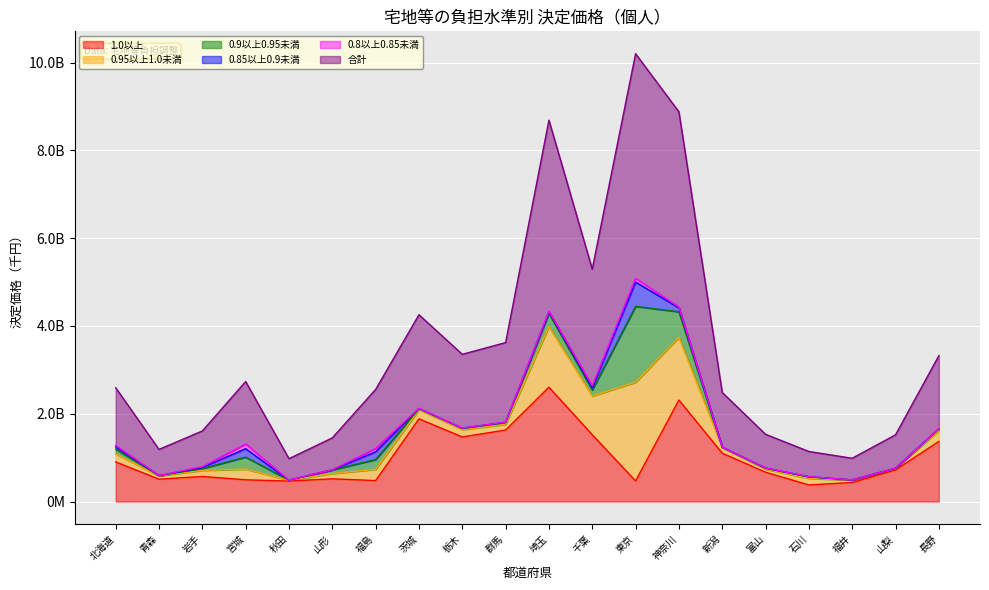

Is it true that 合計 equals 1357403390 at 神奈川?

False